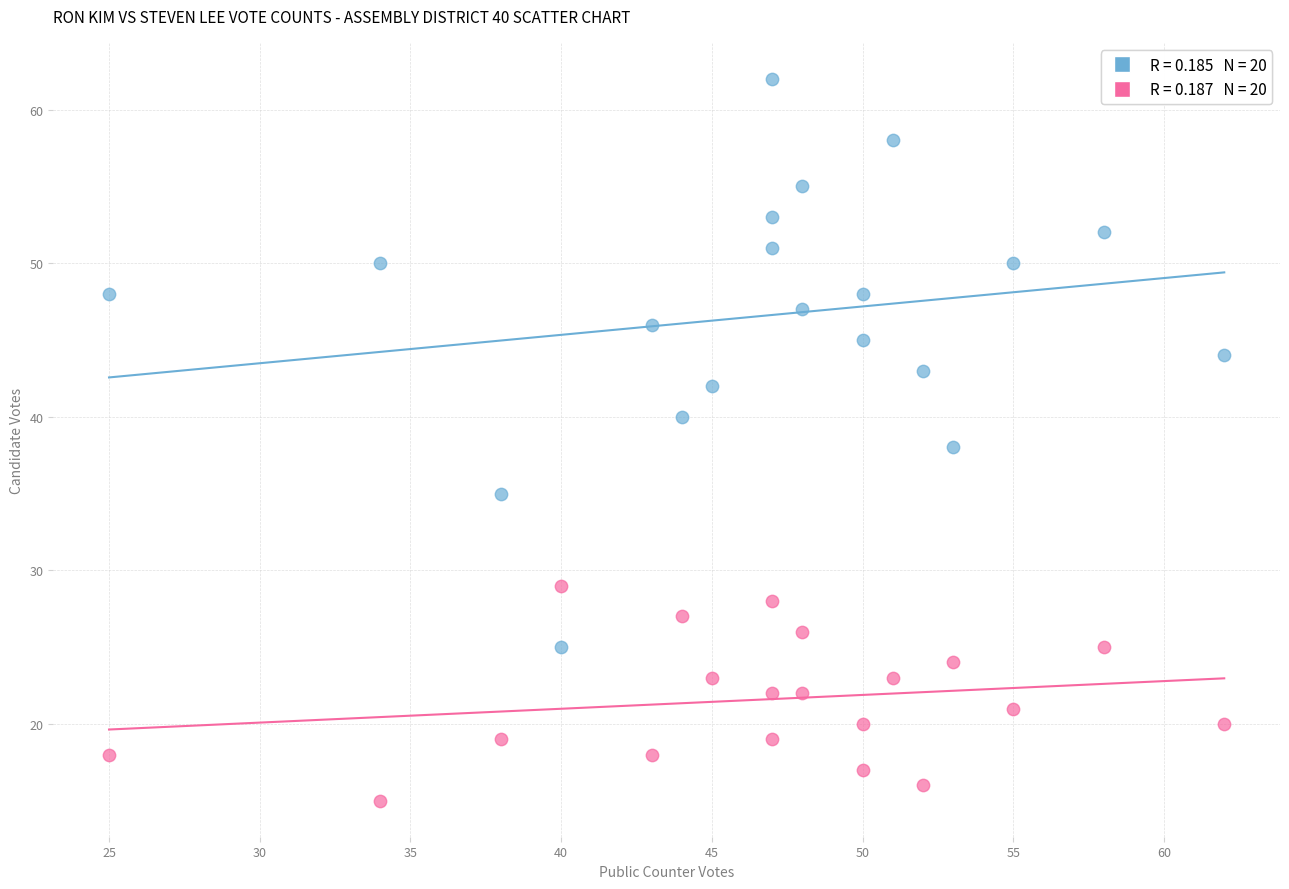

Across all data points, what is the range of X values (max minus min)?

37